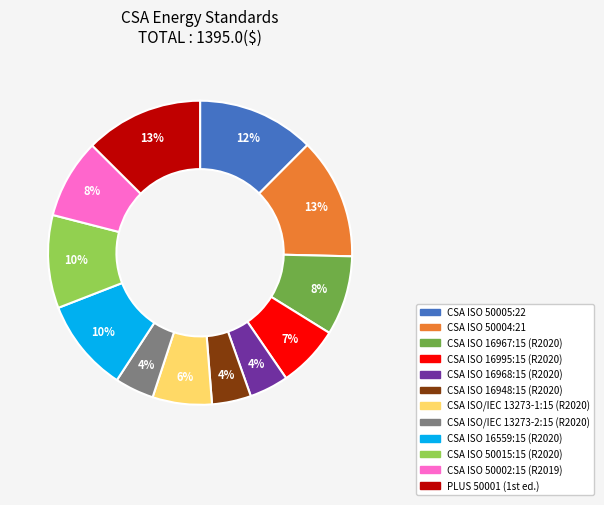

To the nearest percent, what is the average slice percentage?

8%